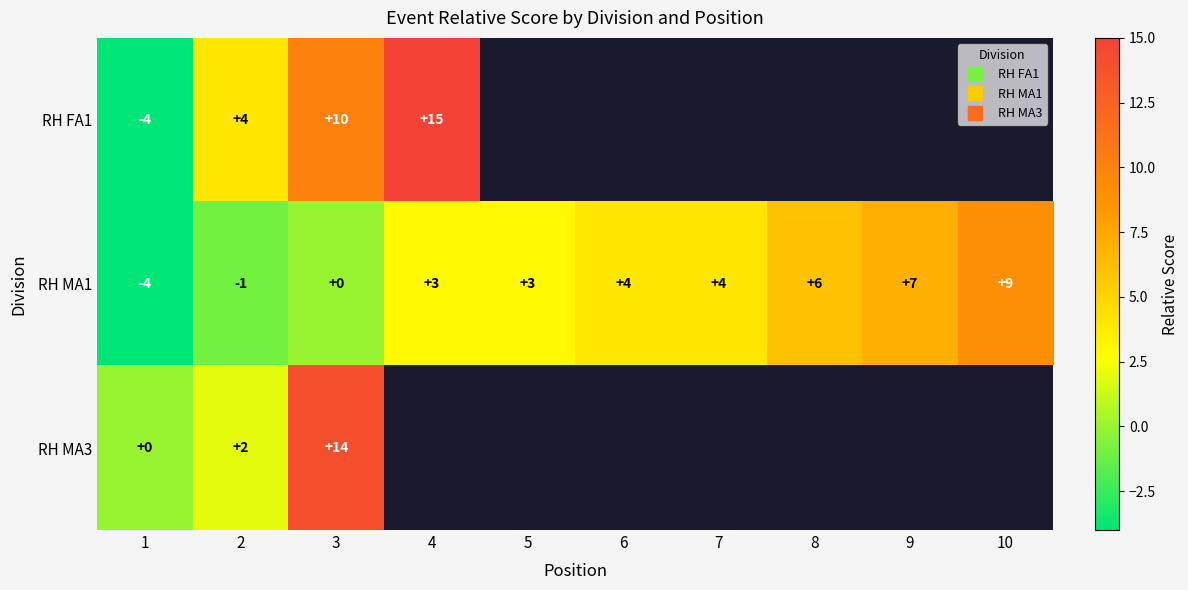

Is it true that RH MA3 equals -6.6 at 1?

False